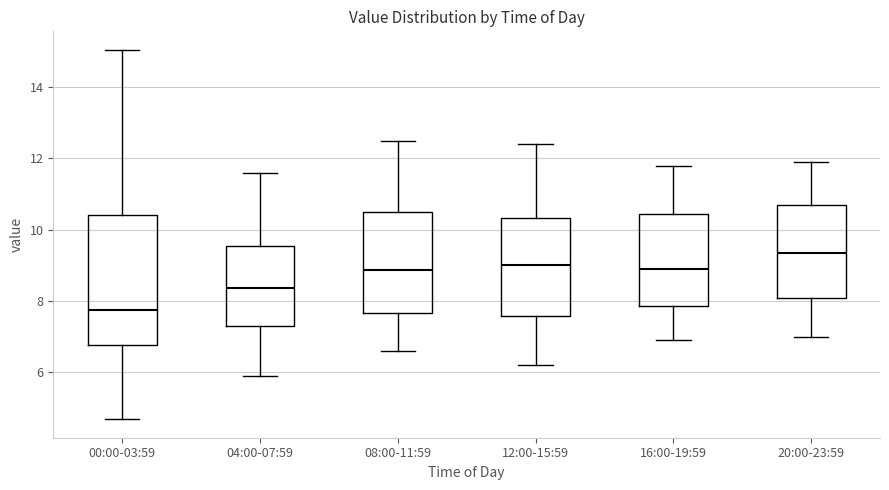

Reading left to right, read every box against the y-axis: the position of its median line, the range the box covers, and the ends of its whiskers. The values are not printed on the chart, so give them approximately, as read against the axis.

00:00-03:59: median 7.8, box 6.8 to 10.4, whiskers 4.6 to 15.0
04:00-07:59: median 8.4, box 7.4 to 9.6, whiskers 6.0 to 11.6
08:00-11:59: median 8.8, box 7.6 to 10.4, whiskers 6.6 to 12.6
12:00-15:59: median 9.0, box 7.6 to 10.4, whiskers 6.2 to 12.4
16:00-19:59: median 9.0, box 7.8 to 10.4, whiskers 7.0 to 11.8
20:00-23:59: median 9.4, box 8.0 to 10.8, whiskers 7.0 to 12.0